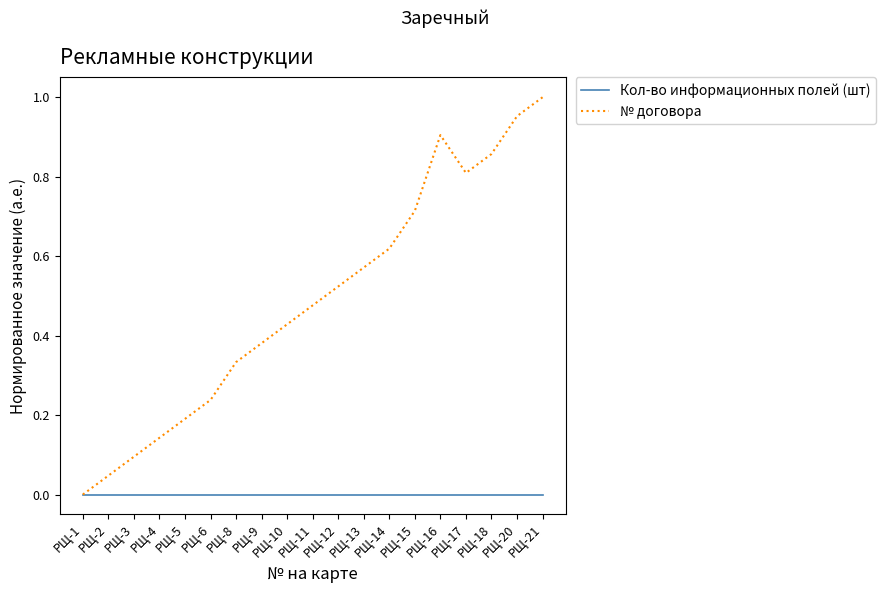

Is this an area chart (filled region under the line)?

No